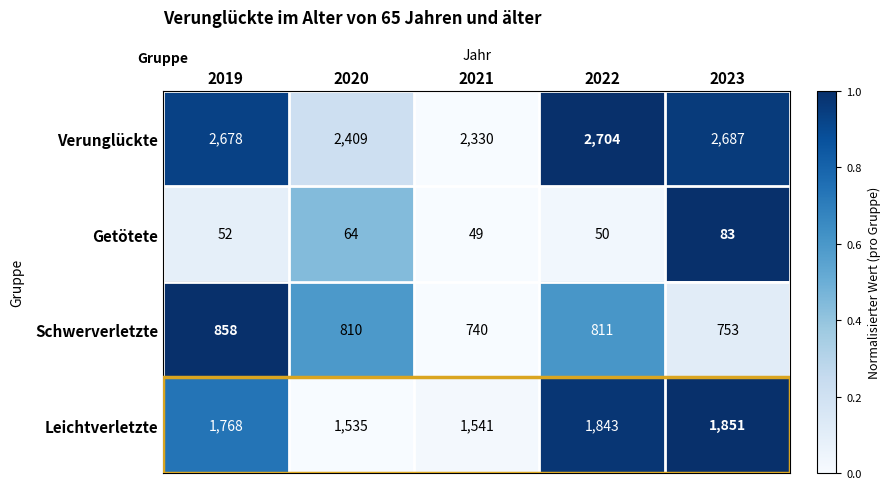

Where is Leichtverletzte nearest to the value 1693?

2019